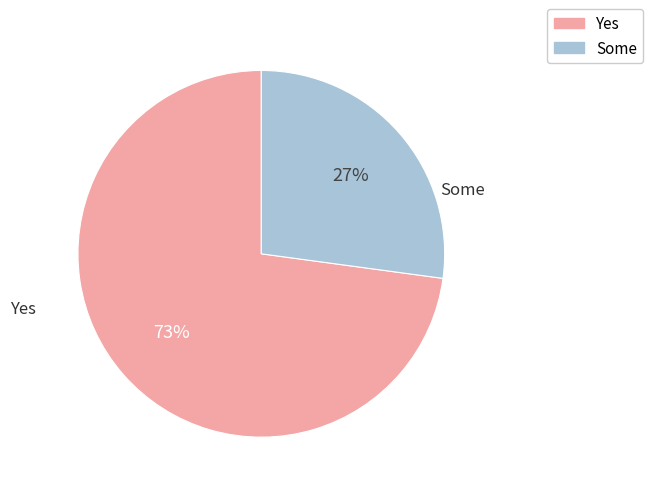

Which has a higher value, Some or Yes?

Yes